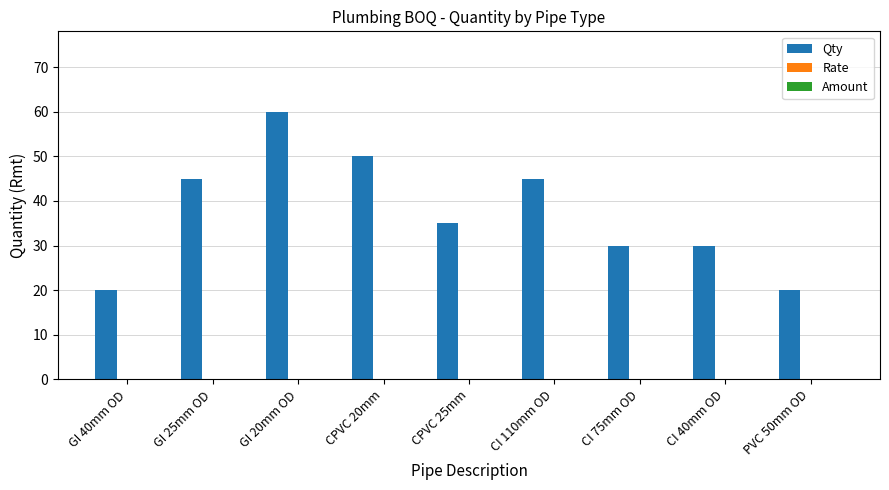

What position from the right is GI 40mm OD?

9